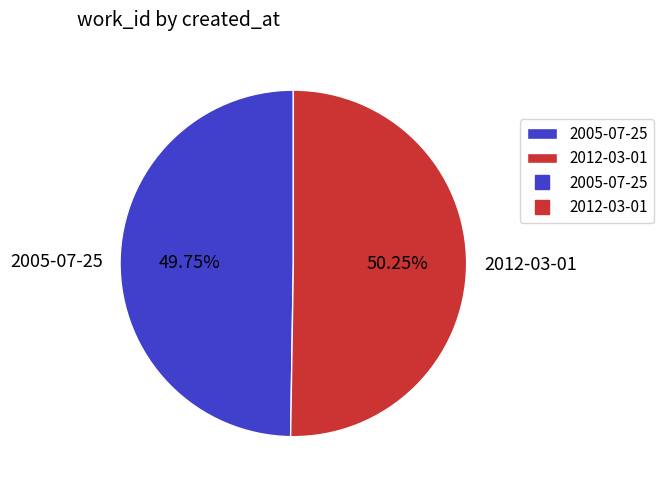

What percentage do 2005-07-25 and 2012-03-01 together represent?

100.0%